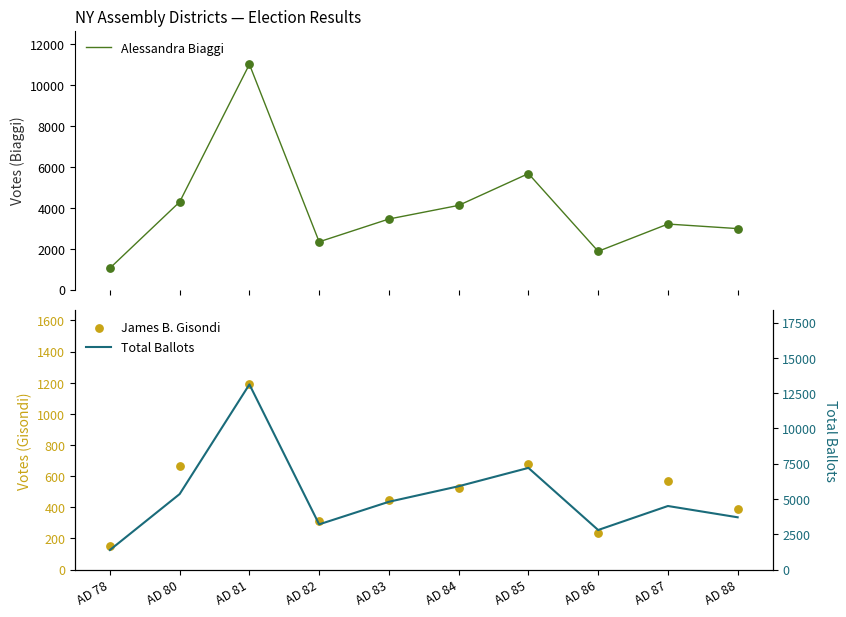

Which series reaches the minimum Y coordinate?

James B. Gisondi